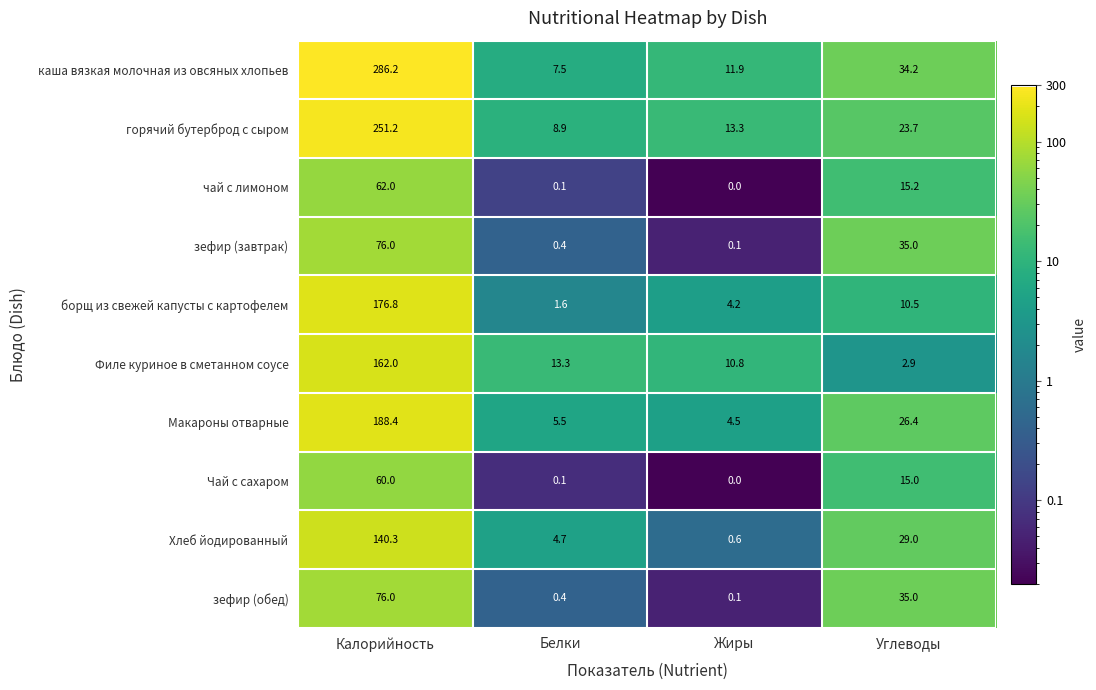

What is the maximum value for Макароны отварные?

188.4